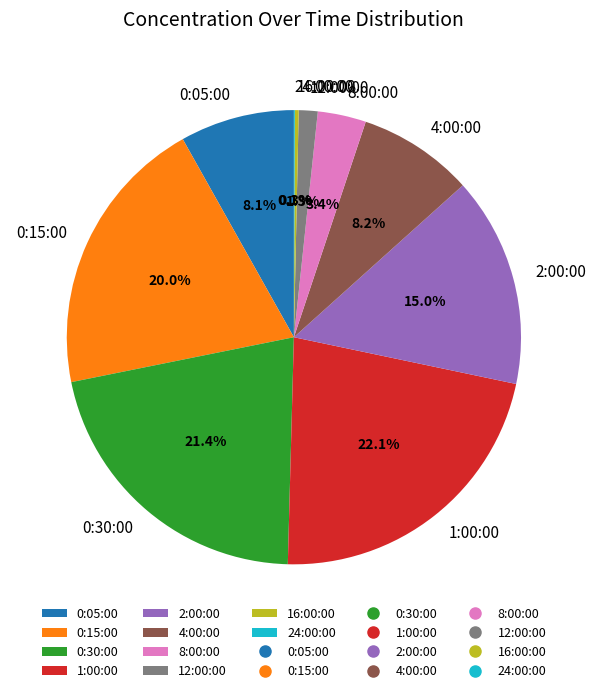

Which has a higher value, 8:00:00 or 2:00:00?

2:00:00